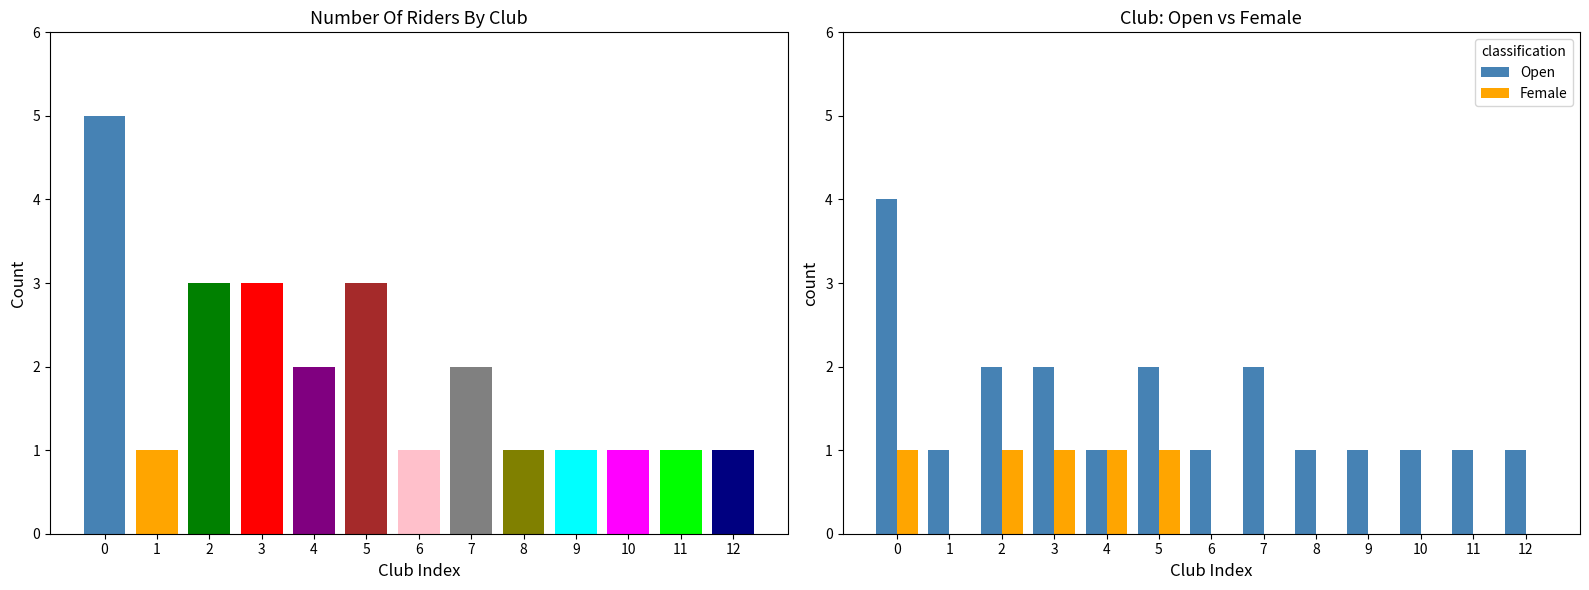

Which series has the largest range (max minus min)?

Open